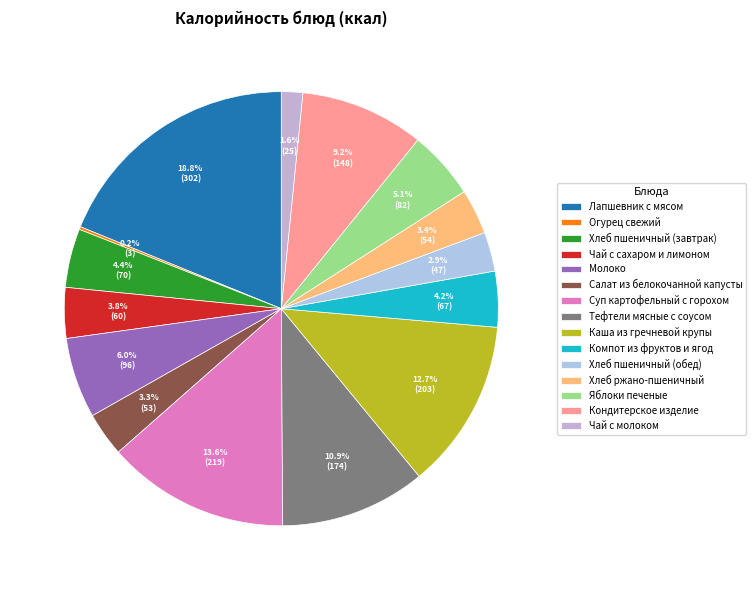

What is the largest slice in the pie chart?

Лапшевник с мясом